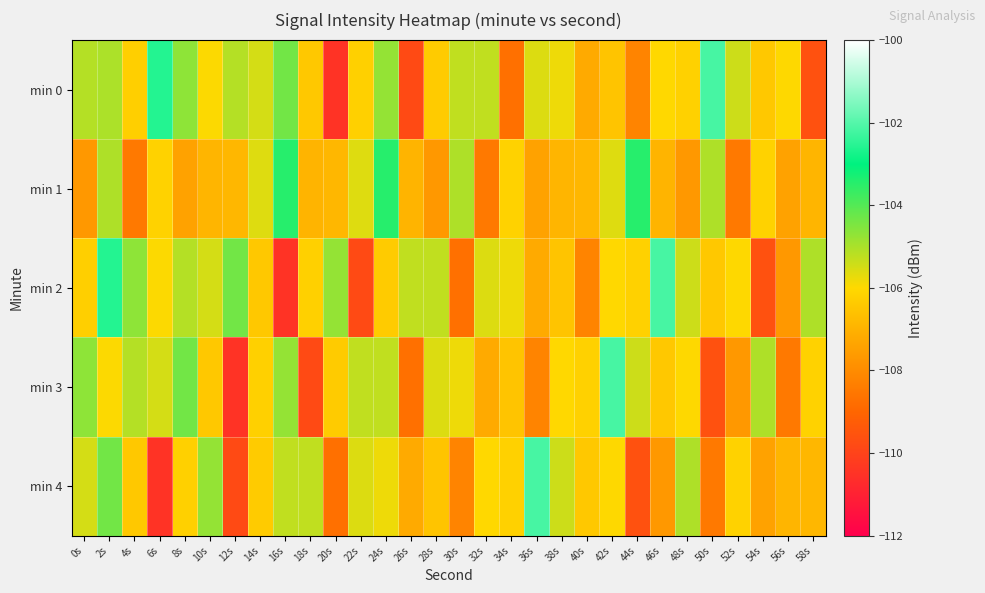

How many data points does each series have?

30